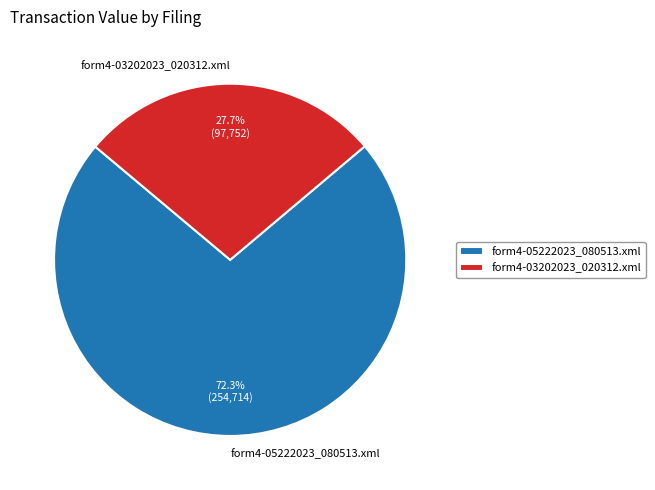

Combined, what portion of the pie is form4-03202023_020312.xml and form4-05222023_080513.xml?

100.0%